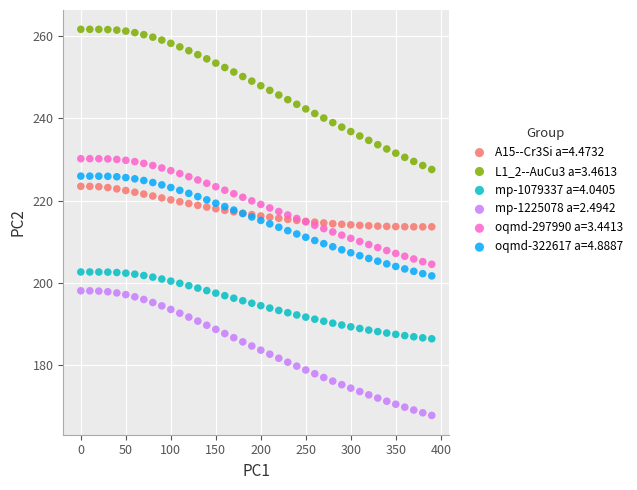

Which series has the largest Y range (max minus min)?

L1_2--AuCu3 a=3.4613